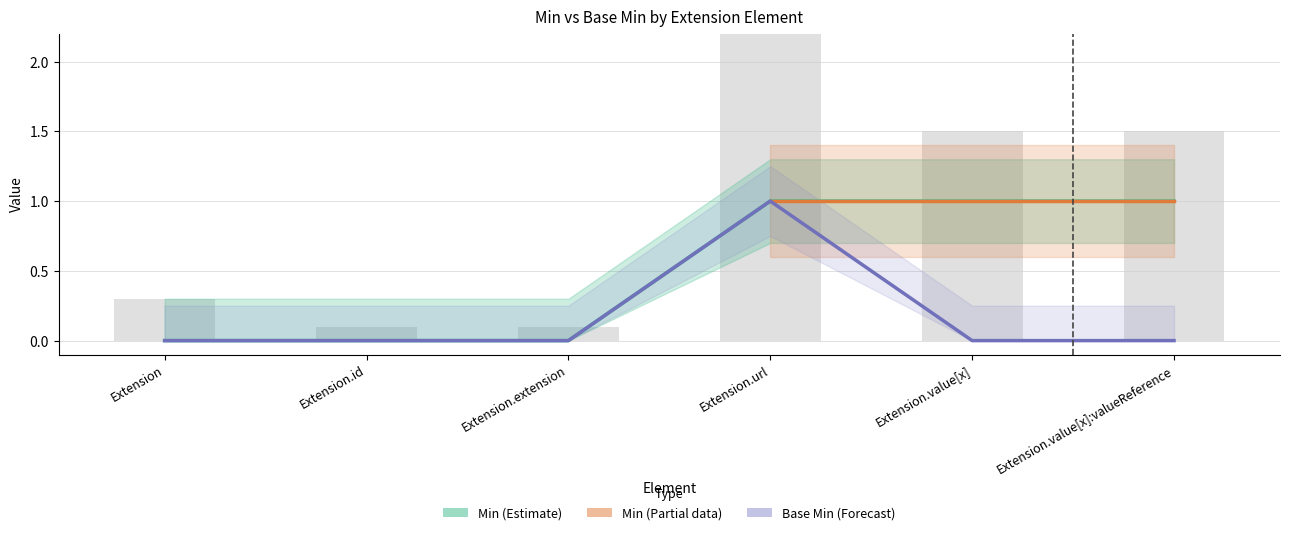

What is the label of the 5th bar from the left?

Extension.value[x]